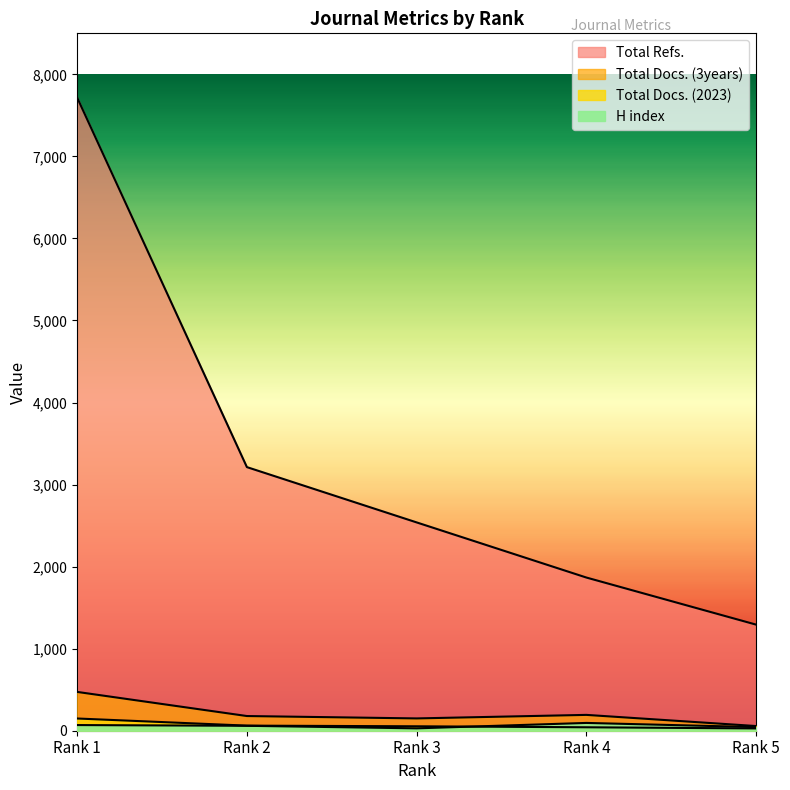

The Total Refs. series shows 2539 at Rank 3. True or false?

True